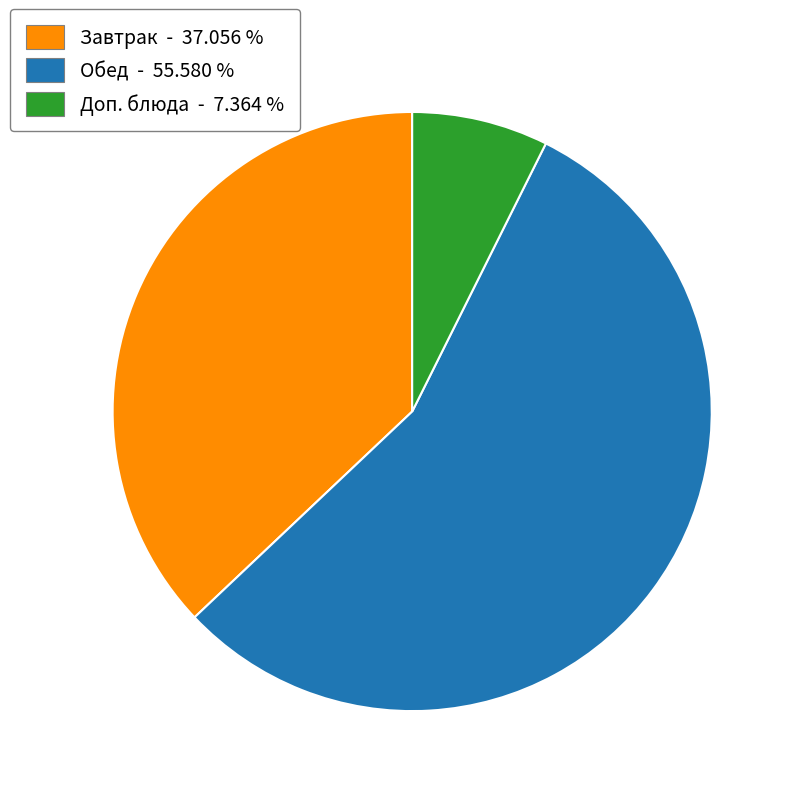

Is there a majority slice in this chart?

Yes